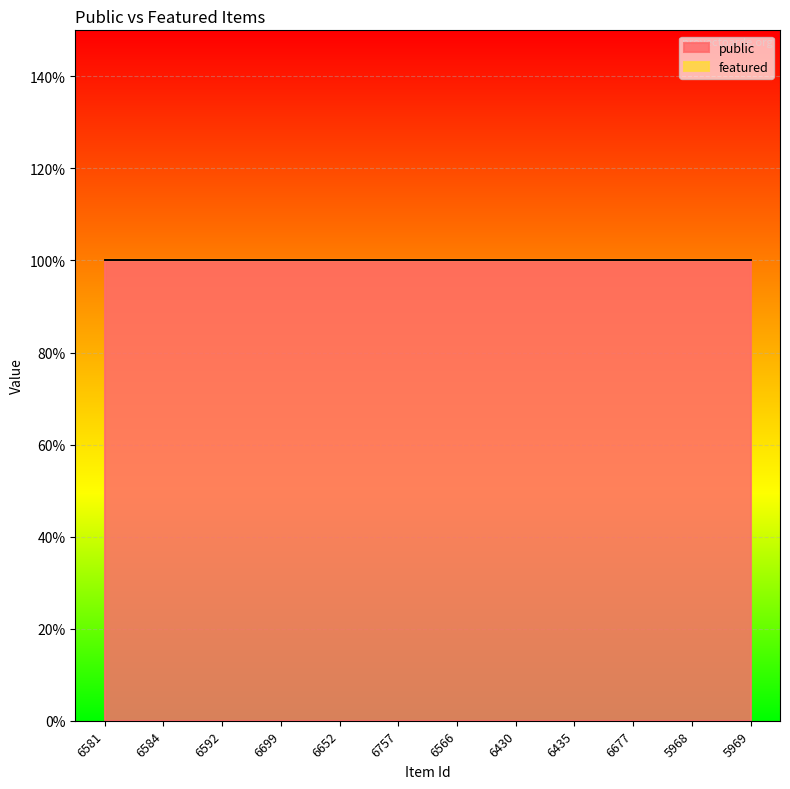

List the labels in order of featured value, largest first.

6581, 6584, 6592, 6699, 6652, 6757, 6566, 6430, 6435, 6677, 5968, 5969